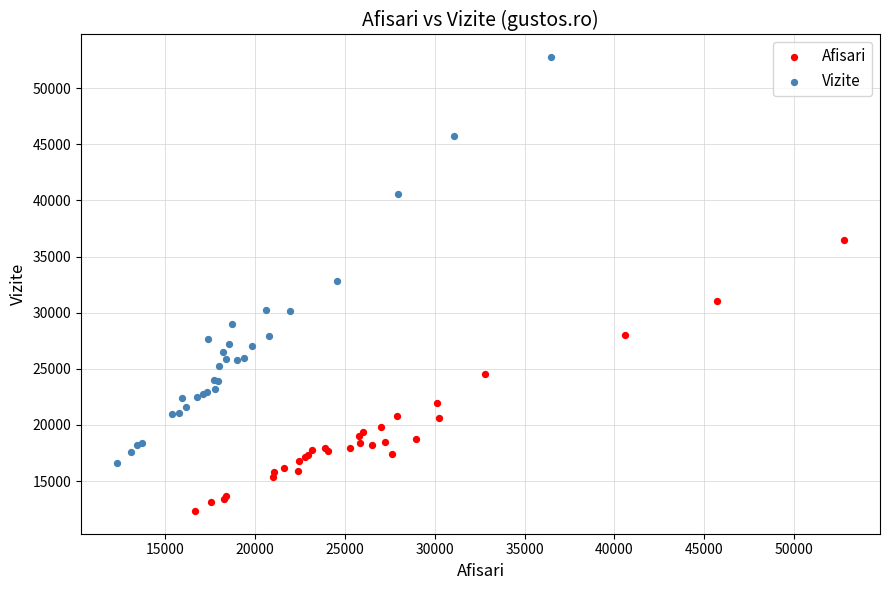

Which series contains the highest Y value?

Vizite